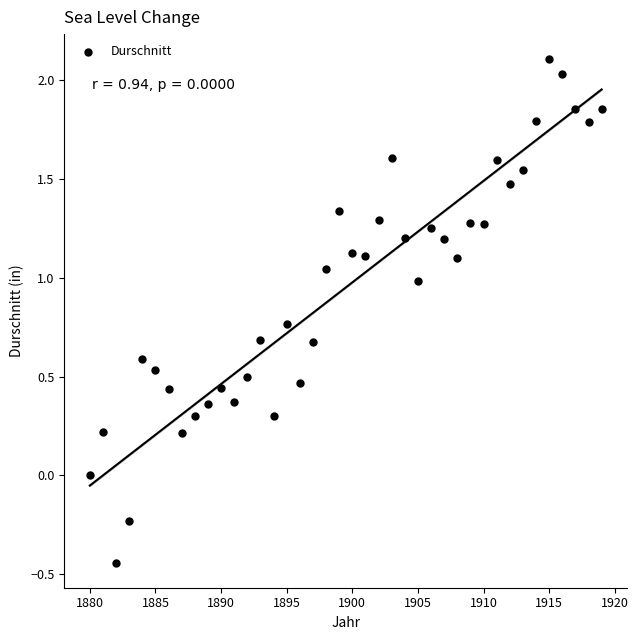

What is the range of Y values (max minus min)?

2.5